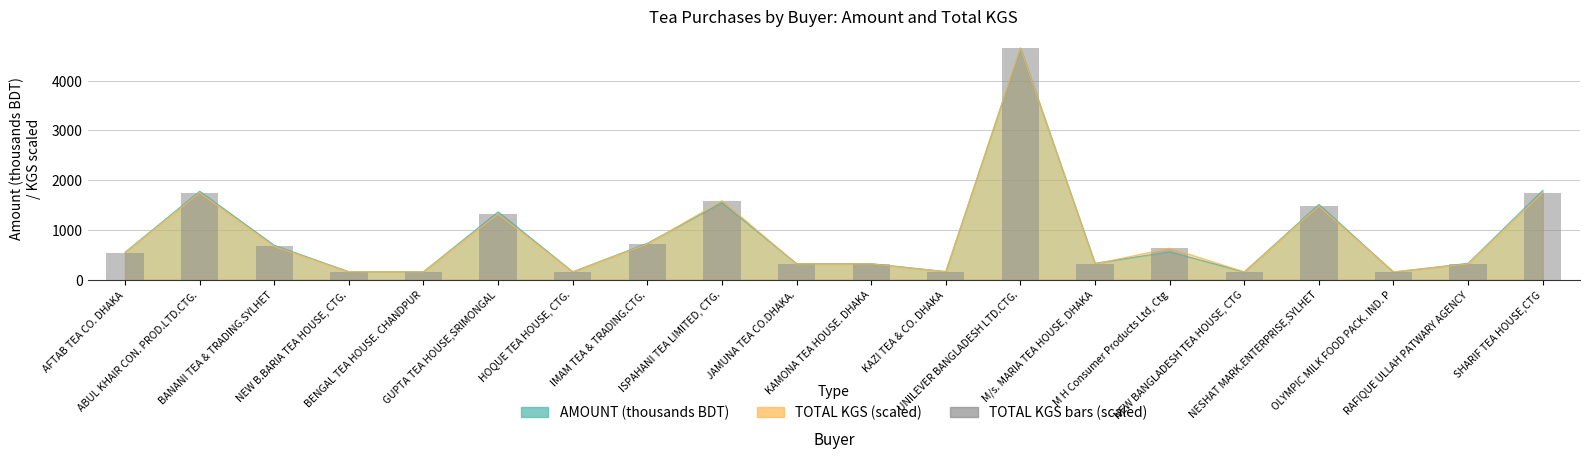

Reading left to right, extract all data points from this chart.

540.4	1748.7	667.7	158.9	158.9	1319.4	158.9	715.5	1589.6	317.9	317.9	158.9	4657.2	317.9	634.5	158.9	1478.3	158.9	317.9	1748.4